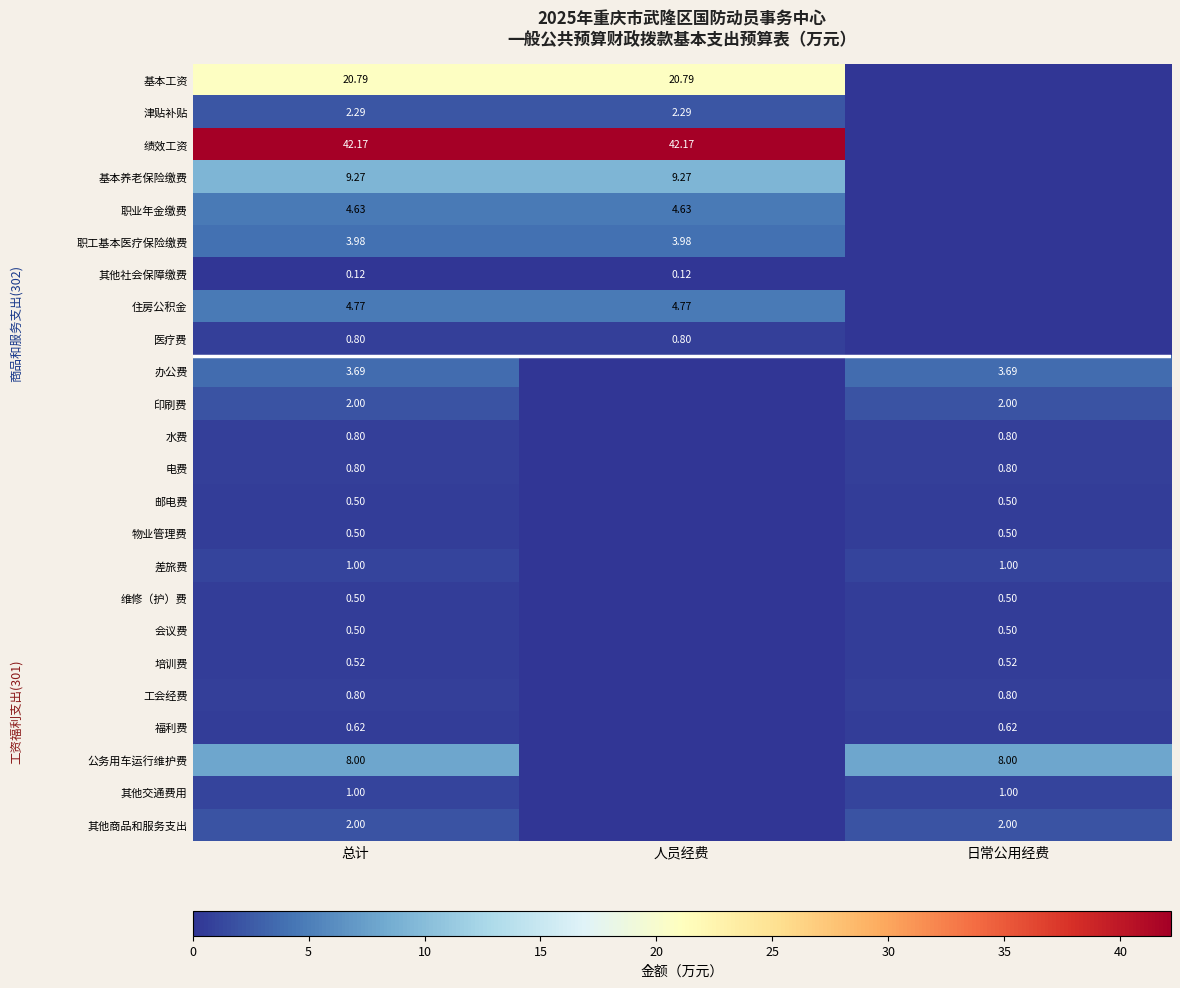

Where is 其他交通费用 nearest to the value 0?

人员经费